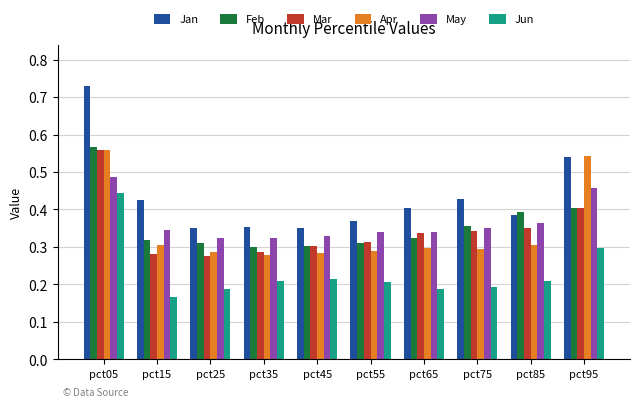

The Jan series shows 0.3 at pct75. True or false?

False